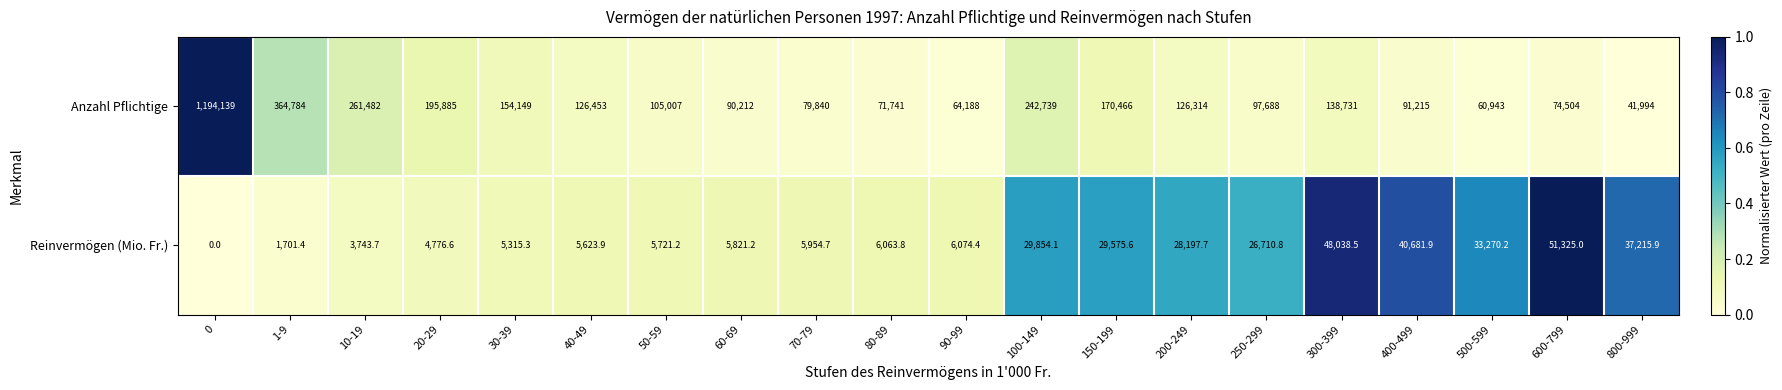

Rank the series by their maximum value, from lowest to highest.

Reinvermögen (Mio. Fr.), Anzahl Pflichtige